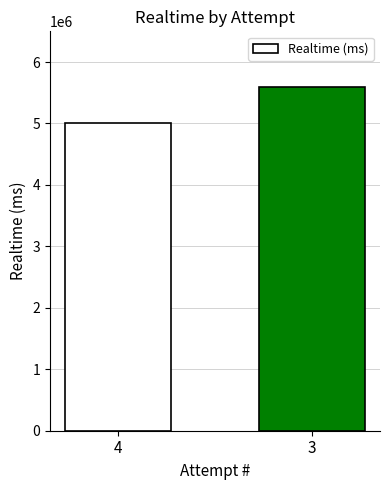

List the labels in order of value, smallest first.

4, 3